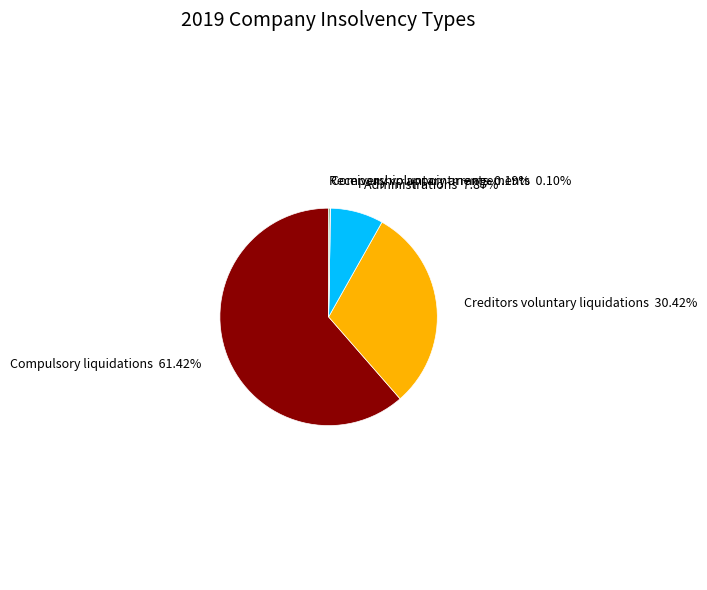

Which slice represents more than half of the pie?

Compulsory liquidations